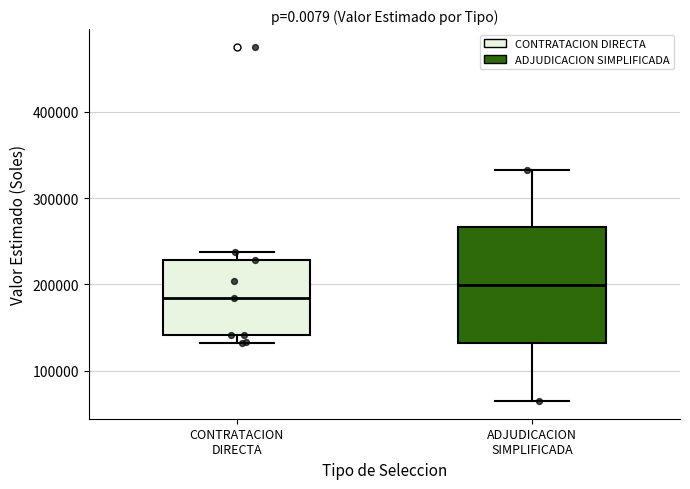

Comparing the boxes themselves (not the whiskers), which one is the tallest?

ADJUDICACION SIMPLIFICADA